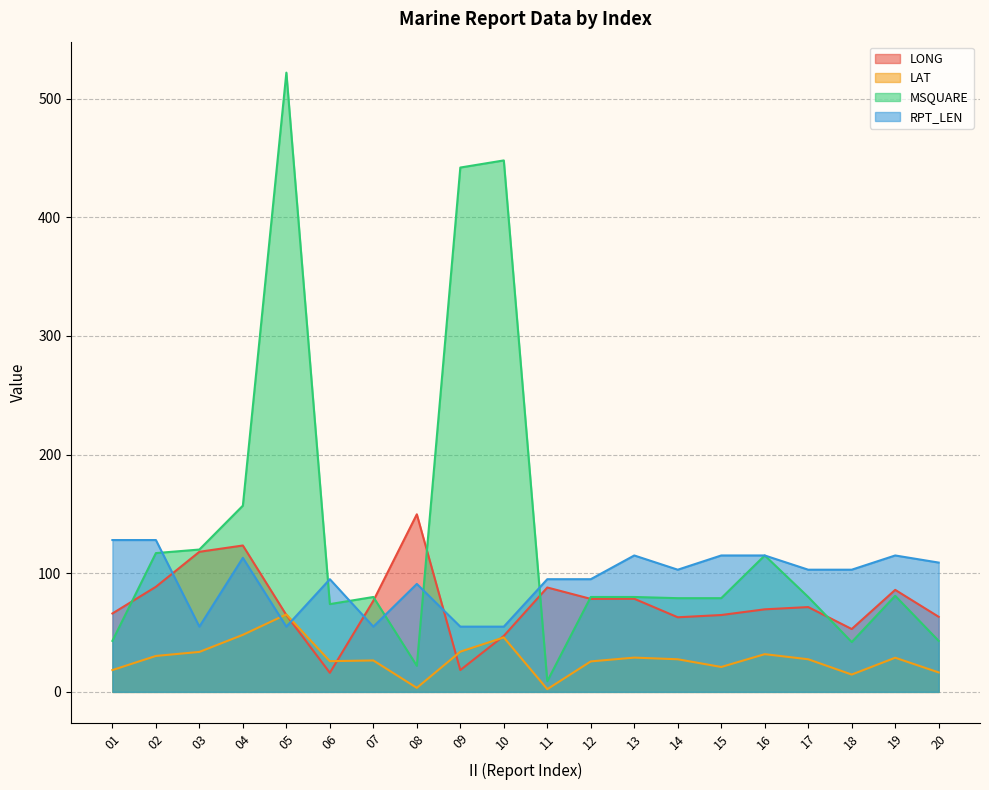

True or false: MSQUARE and LONG intersect in this chart.

True